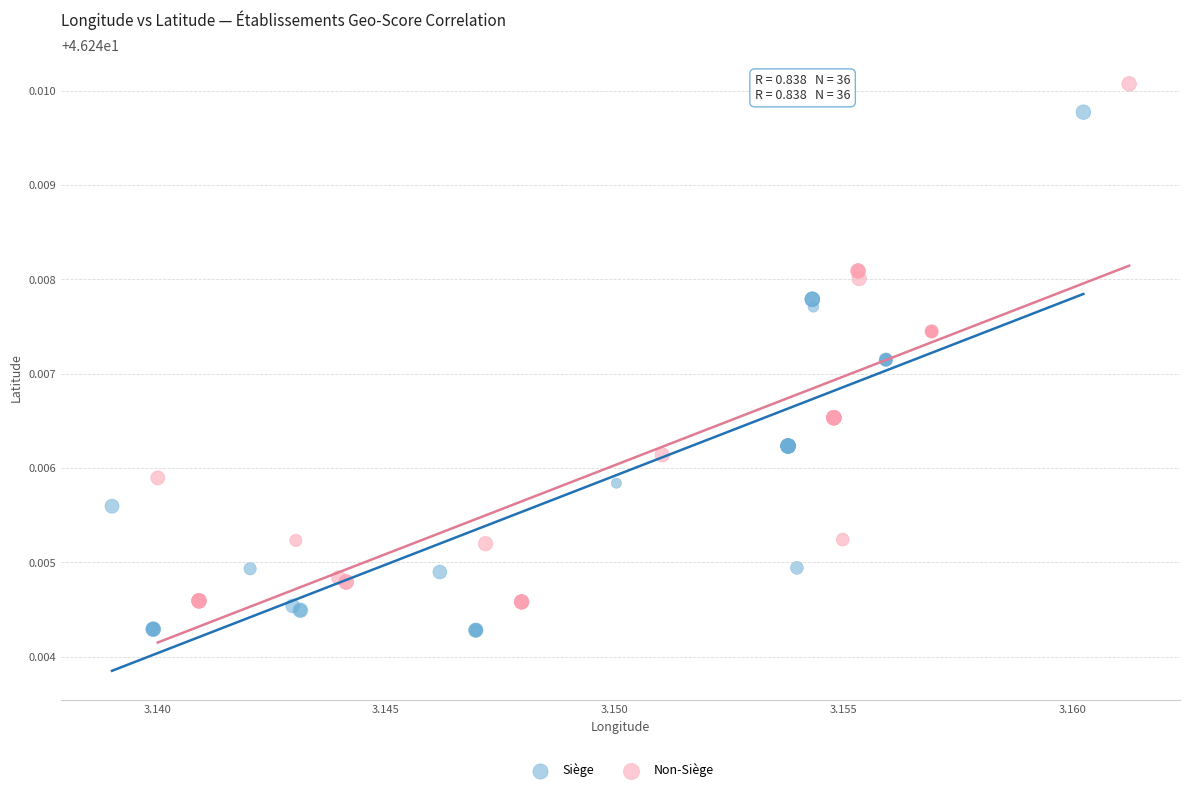

Which series reaches the minimum Y coordinate?

Siège